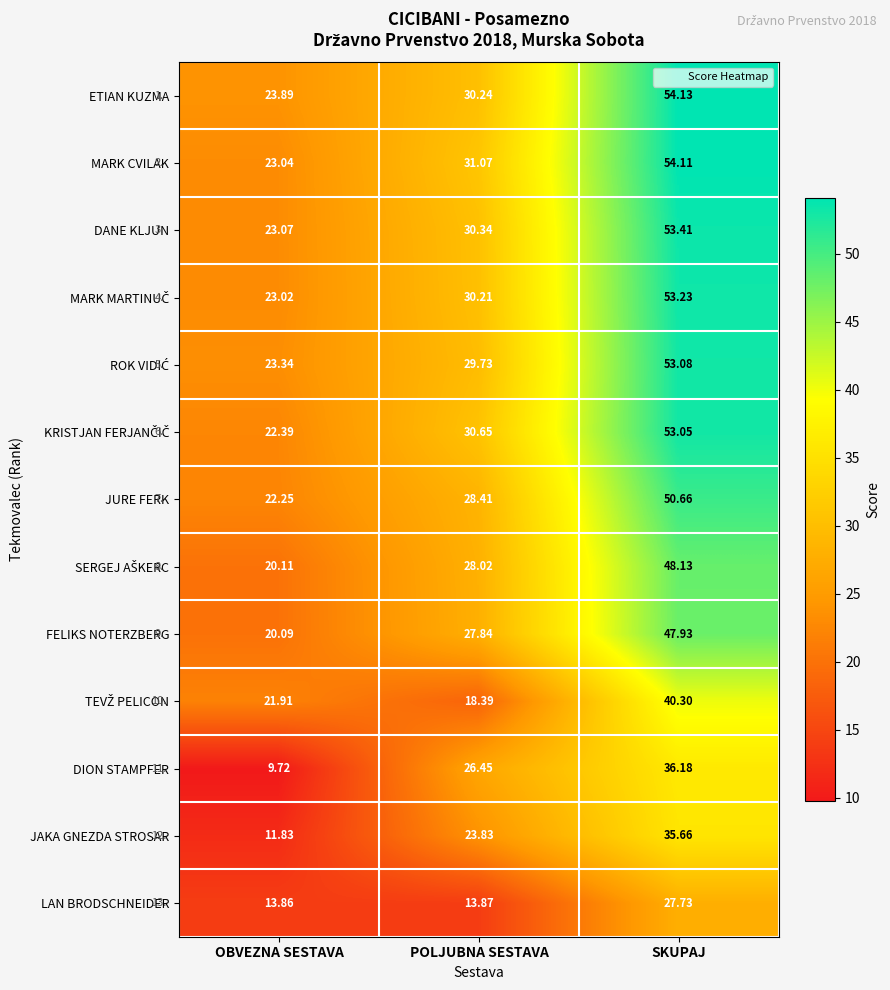

Which category has the highest value in the JURE FERK series?

SKUPAJ